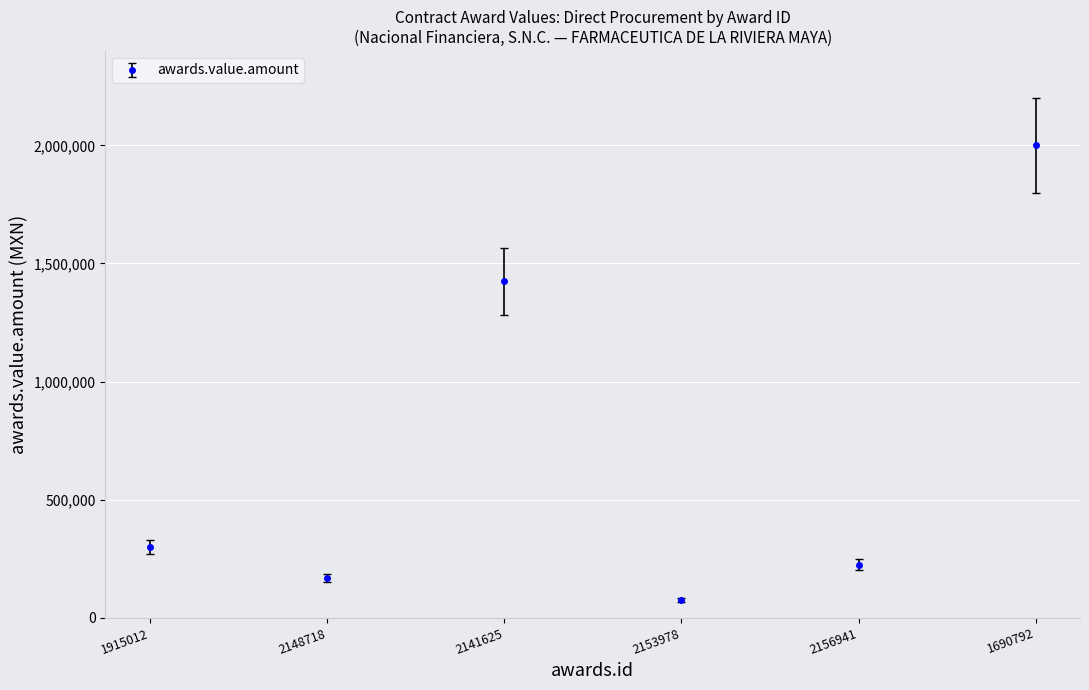

Between 1690792 and 2148718, which is larger?

1690792